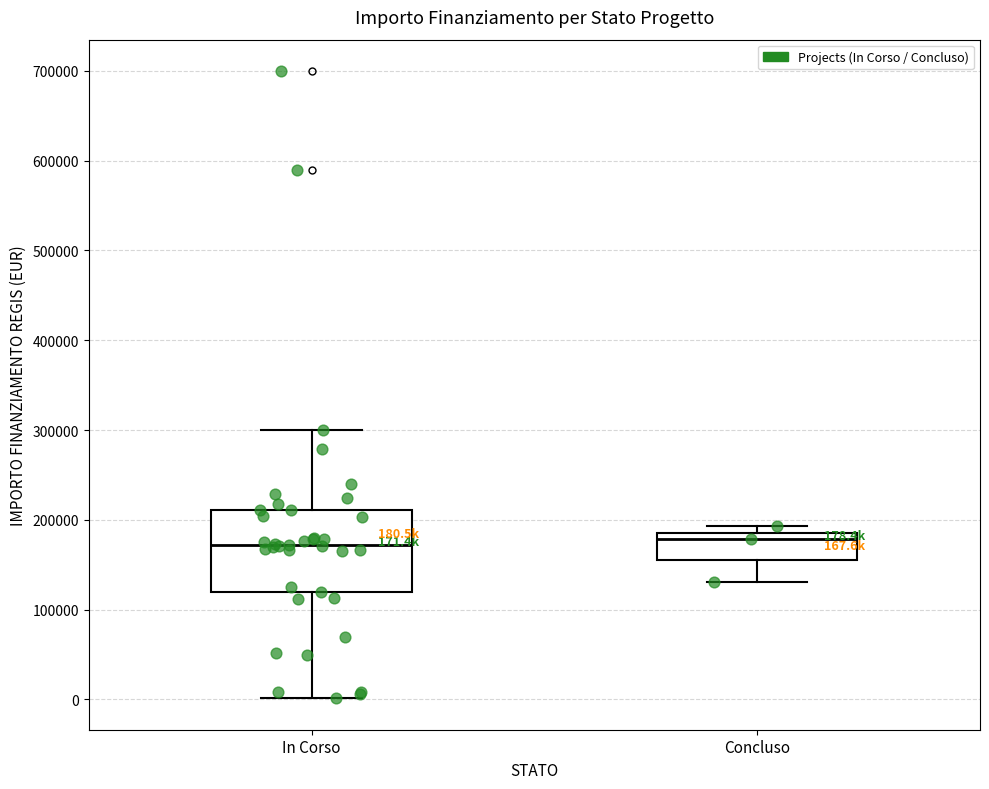

Which box is the tallest, from its lower edge to its upper edge?

In Corso